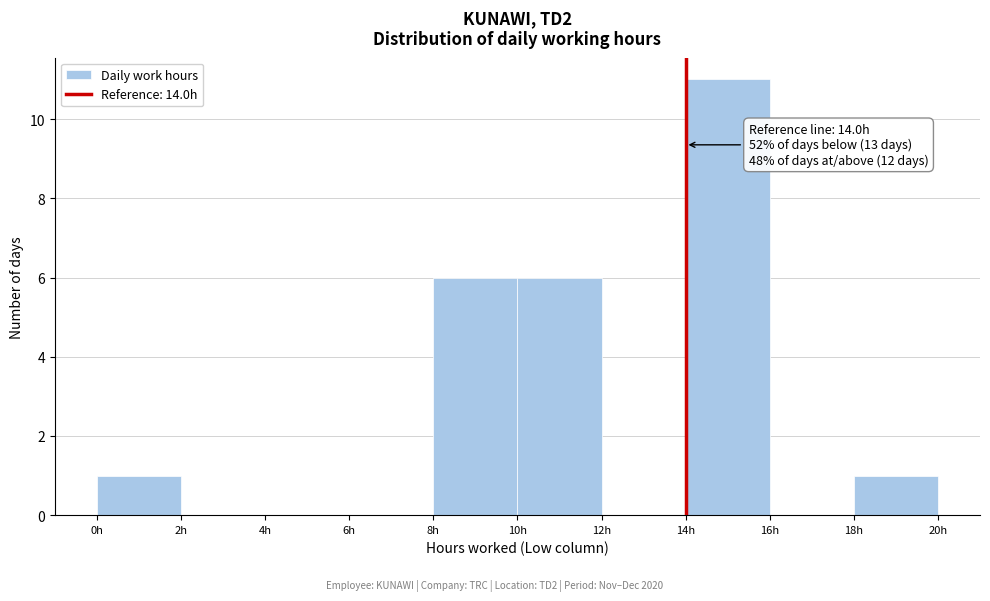

Which range on the x-axis has the tallest bar?

14 to 16